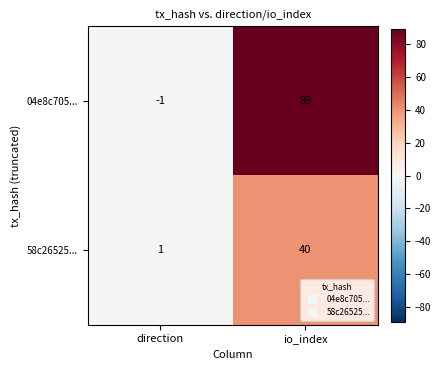

Reading left to right, list all the values displayed in this chart.

04e8c705...: direction=-1	io_index=89
58c26525...: direction=1	io_index=40